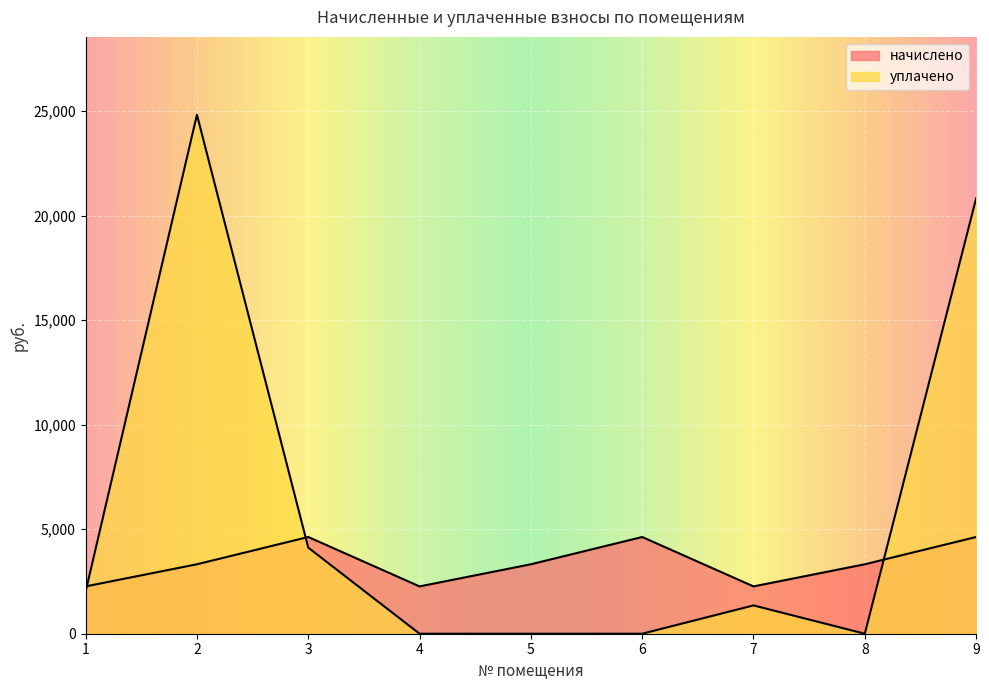

Which series ends up on top after the final intersection of начислено and уплачено?

уплачено